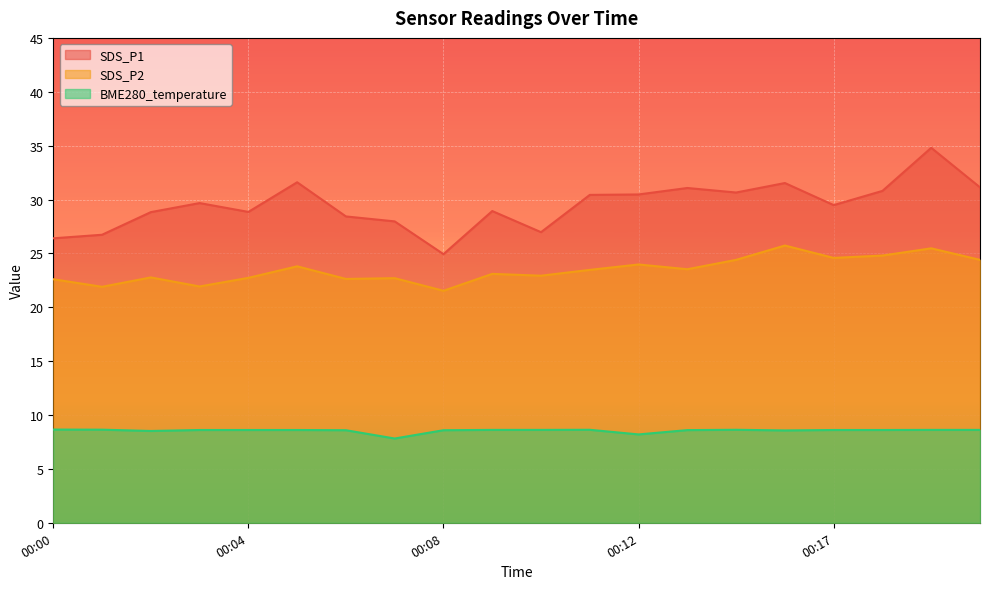

What is the sum of all SDS_P2 values?

469.0